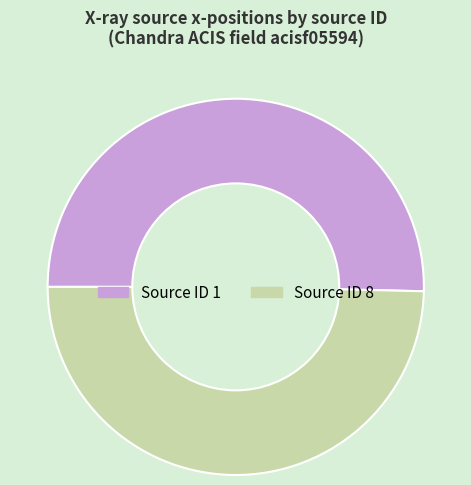

Is there a majority slice in this chart?

Yes